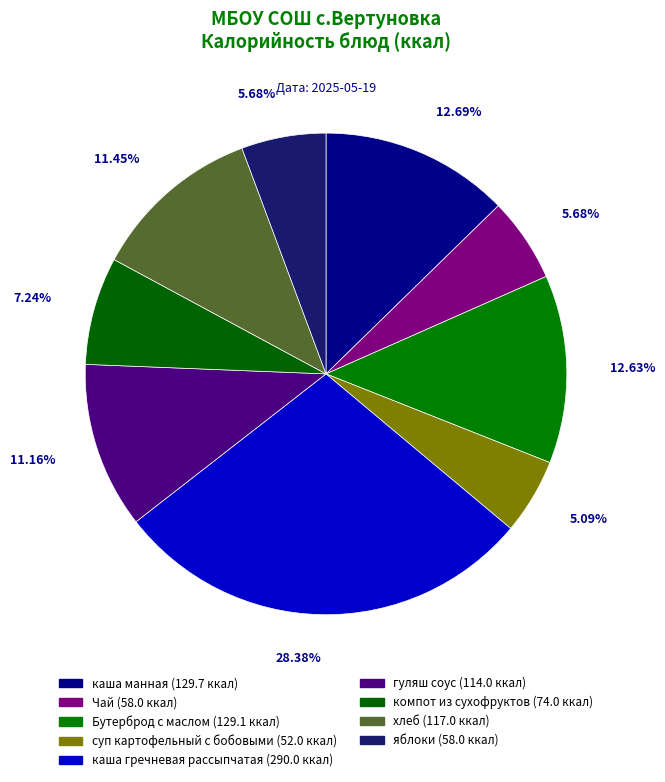

What is the change in value from Чай to хлеб?

+59.0